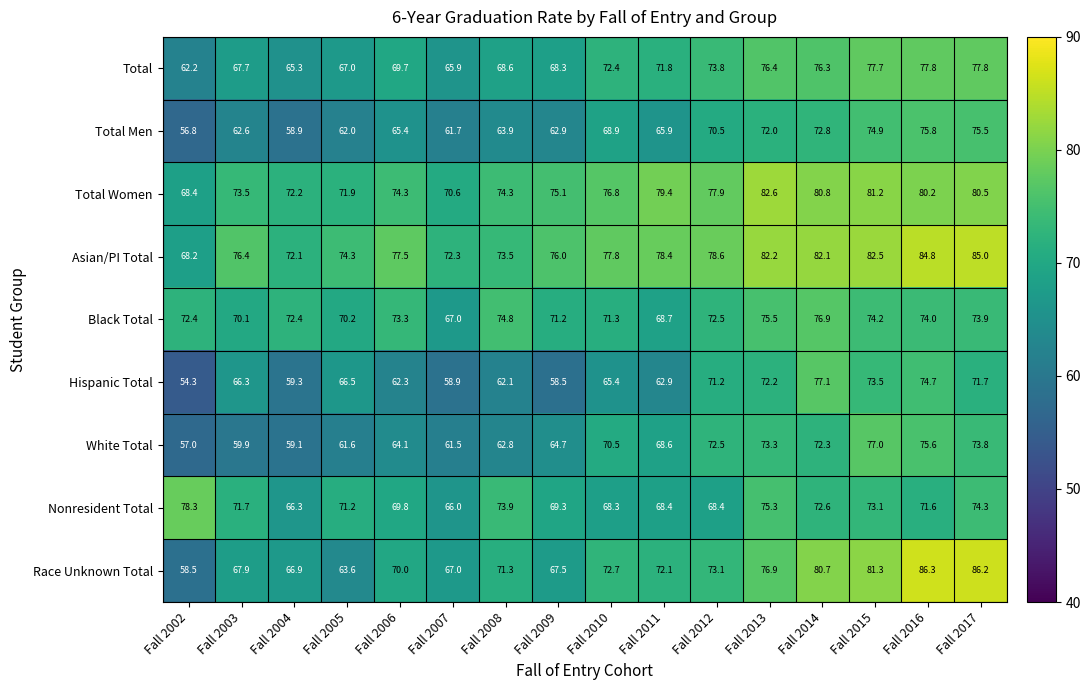

What is the average value of the Total Men series?

66.9